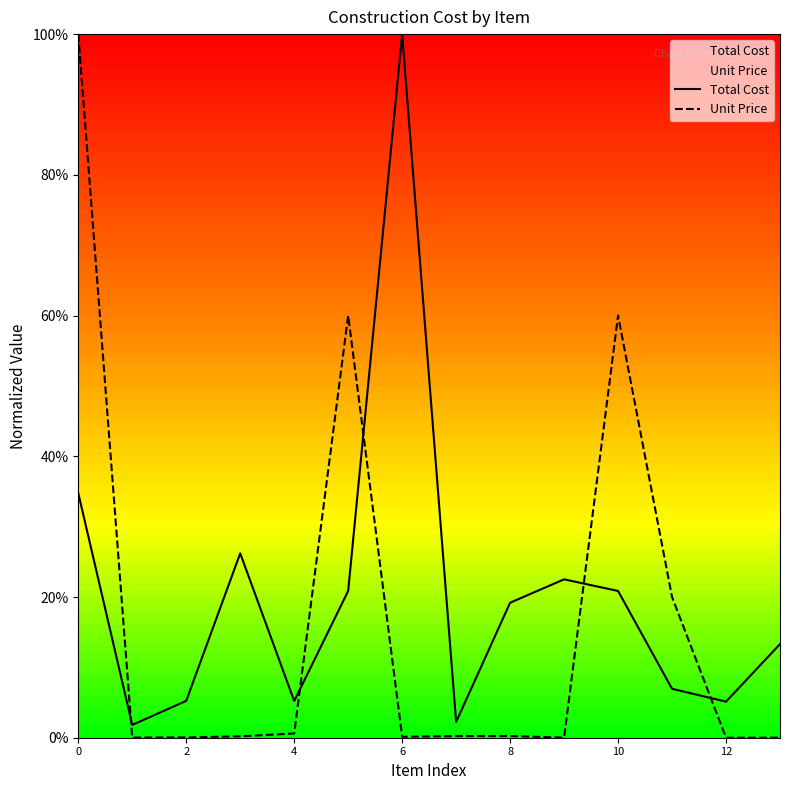

What is the average value of the Total Cost series?

0.2